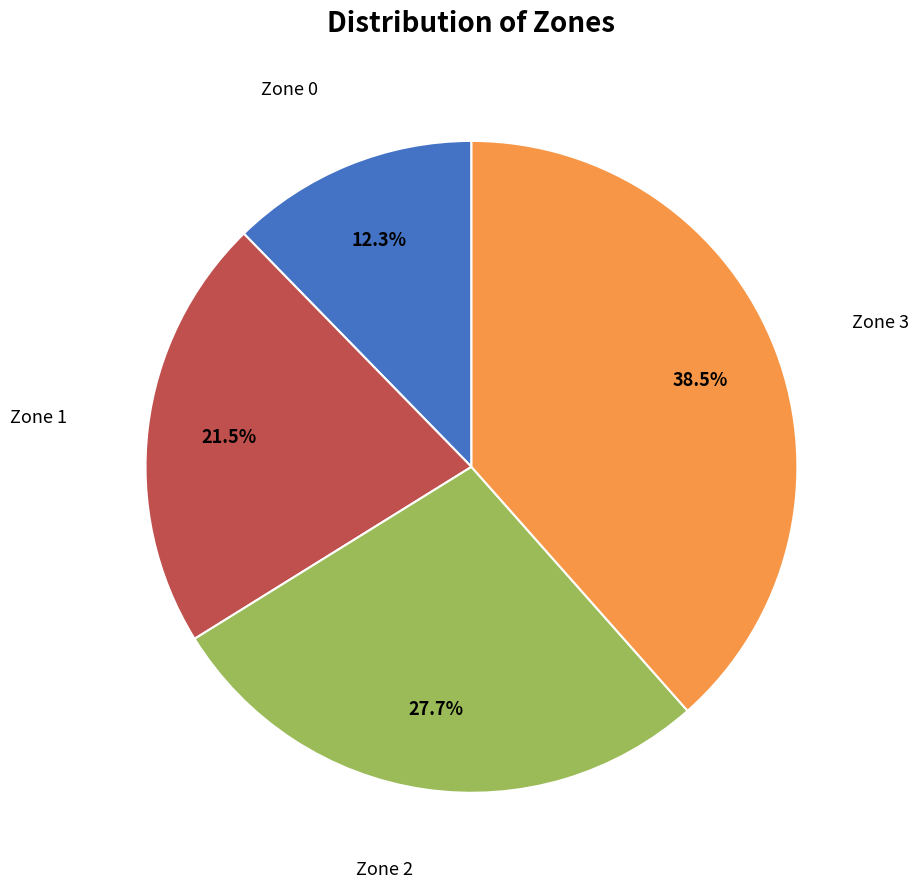

How many segments does this pie chart have?

4